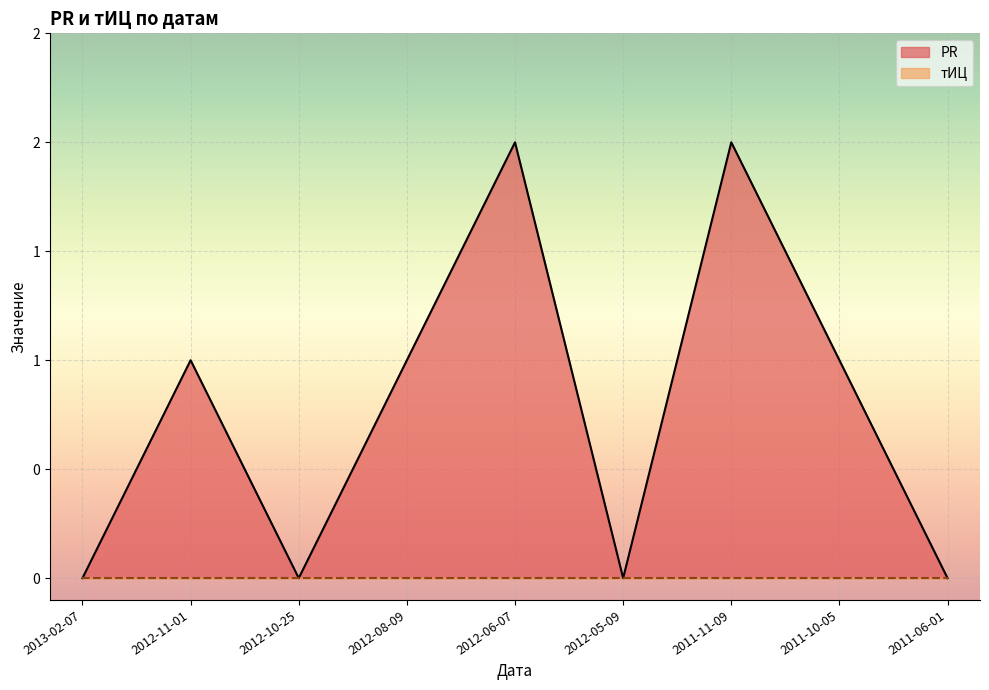

Rank the categories by value from lowest to highest.

2013-02-07, 2012-10-25, 2012-05-09, 2011-06-01, 2012-11-01, 2012-08-09, 2011-10-05, 2012-06-07, 2011-11-09